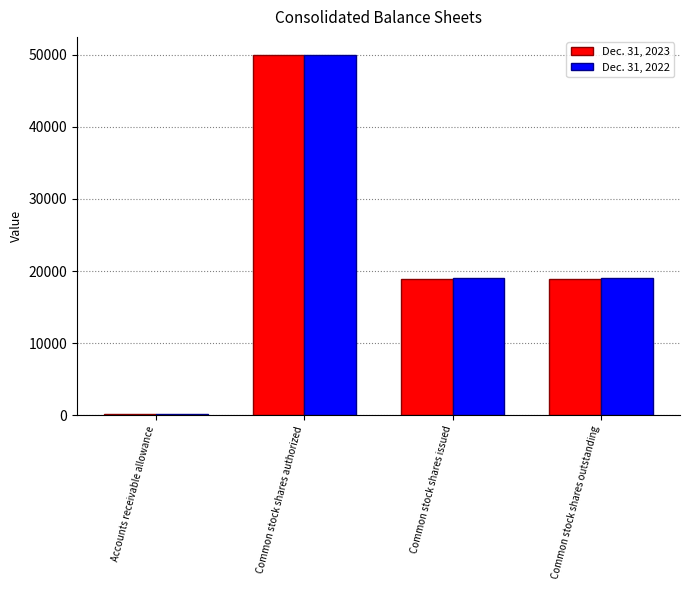

True or false: Dec. 31, 2023 has a value of 50000 at Common stock shares authorized.

True